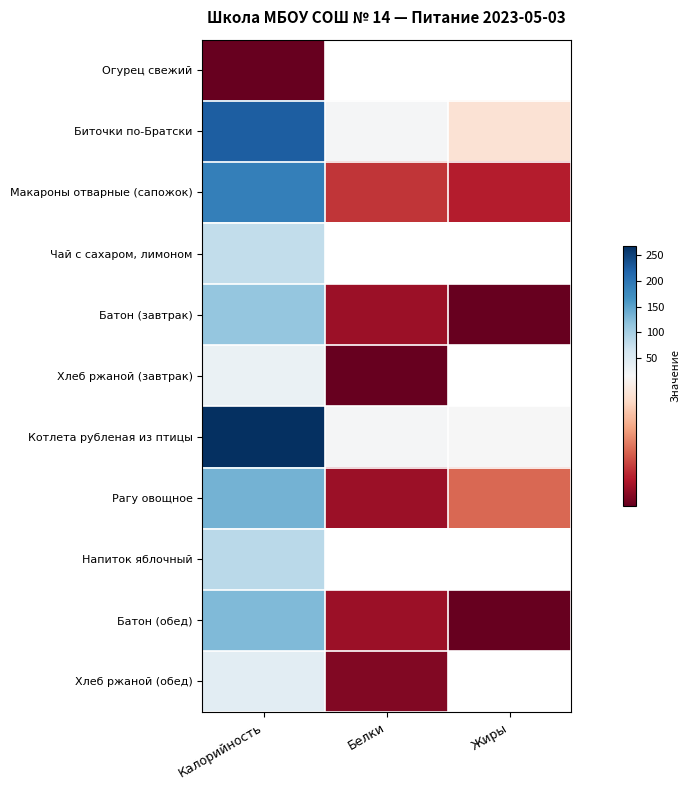

Rank the categories by Хлеб ржаной (обед) value from highest to lowest.

Калорийность, Белки, Жиры